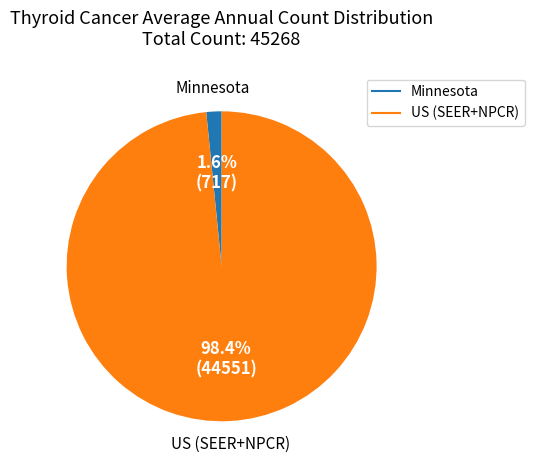

To the nearest percent, what is the difference between the Minnesota and US (SEER+NPCR) slice percentages?

97%